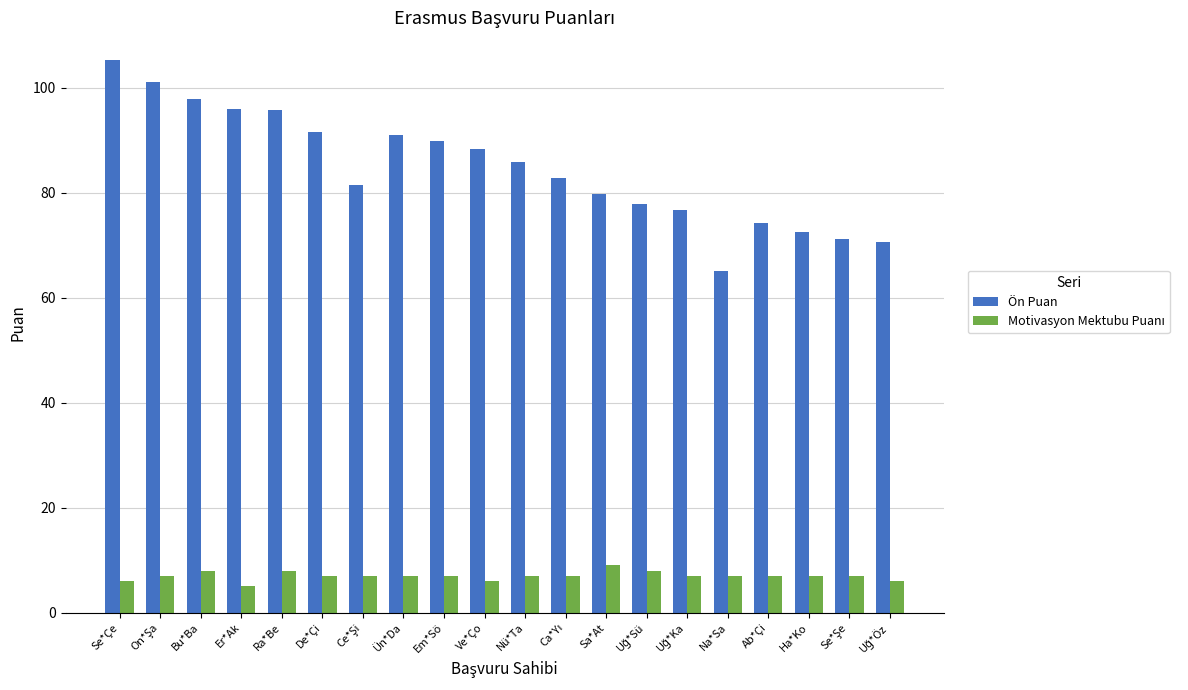

Which series has the largest range (max minus min)?

Ön Puan